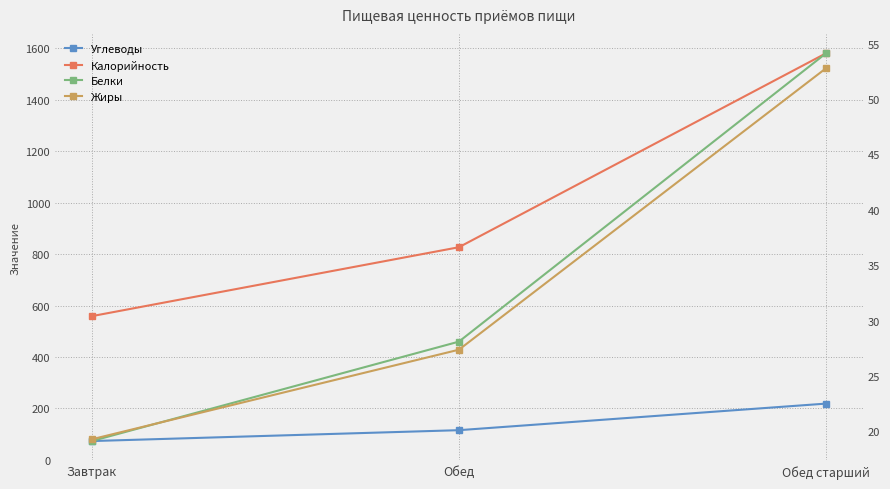

What are all the series names shown in the legend?

Углеводы, Калорийность, Белки, Жиры